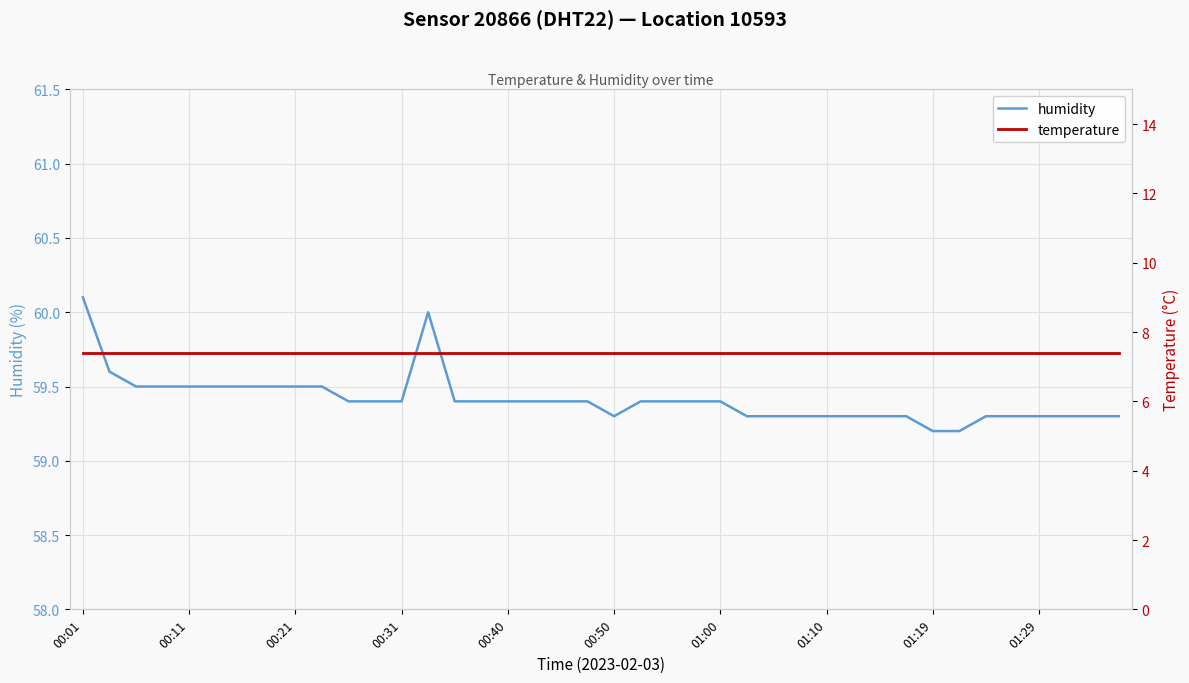

What is the label of the 1st point from the left?

00:01